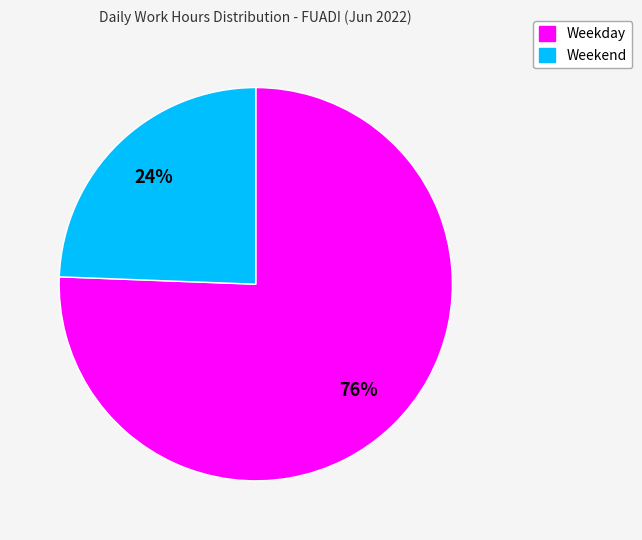

To the nearest percent, what is the average slice percentage?

50%